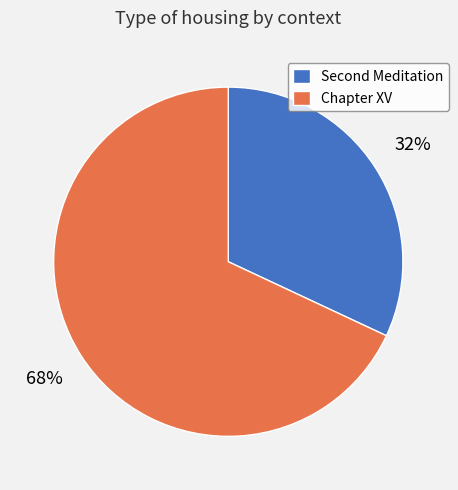

Which category has the smallest portion of the pie?

Second Meditation